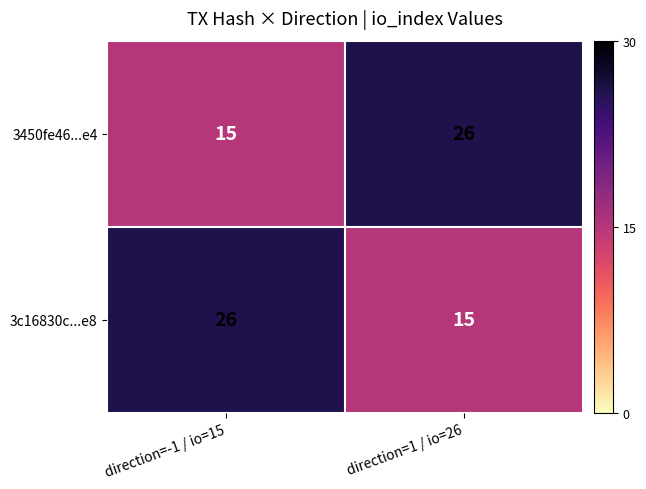

Is the value of 3450fe46...e4 at direction=1 / io=26 greater than the value of 3c16830c...e8 at direction=1 / io=26?

Yes